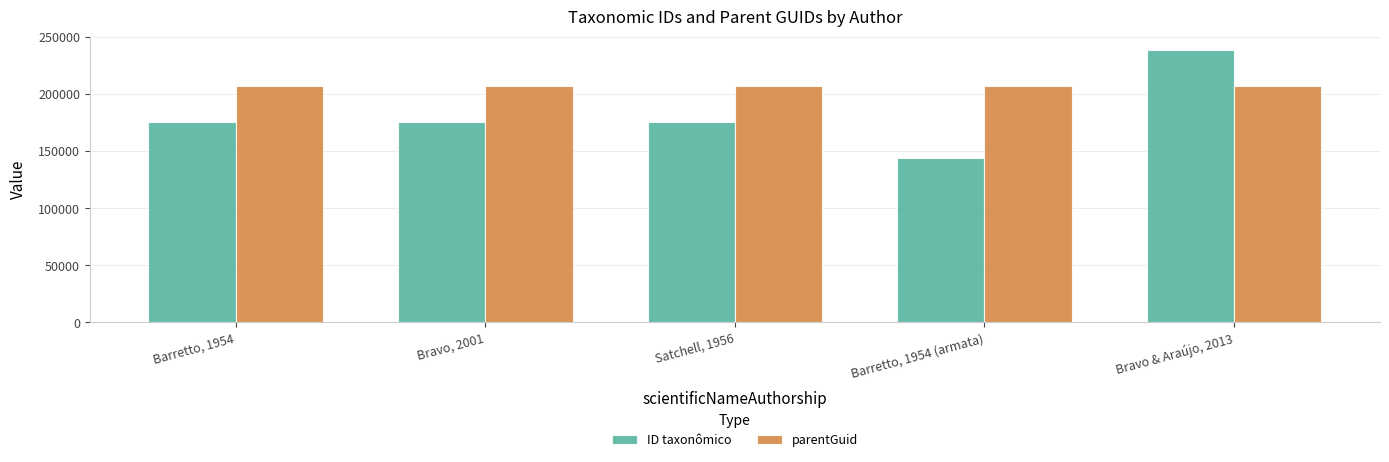

How many groups of bars are there?

5